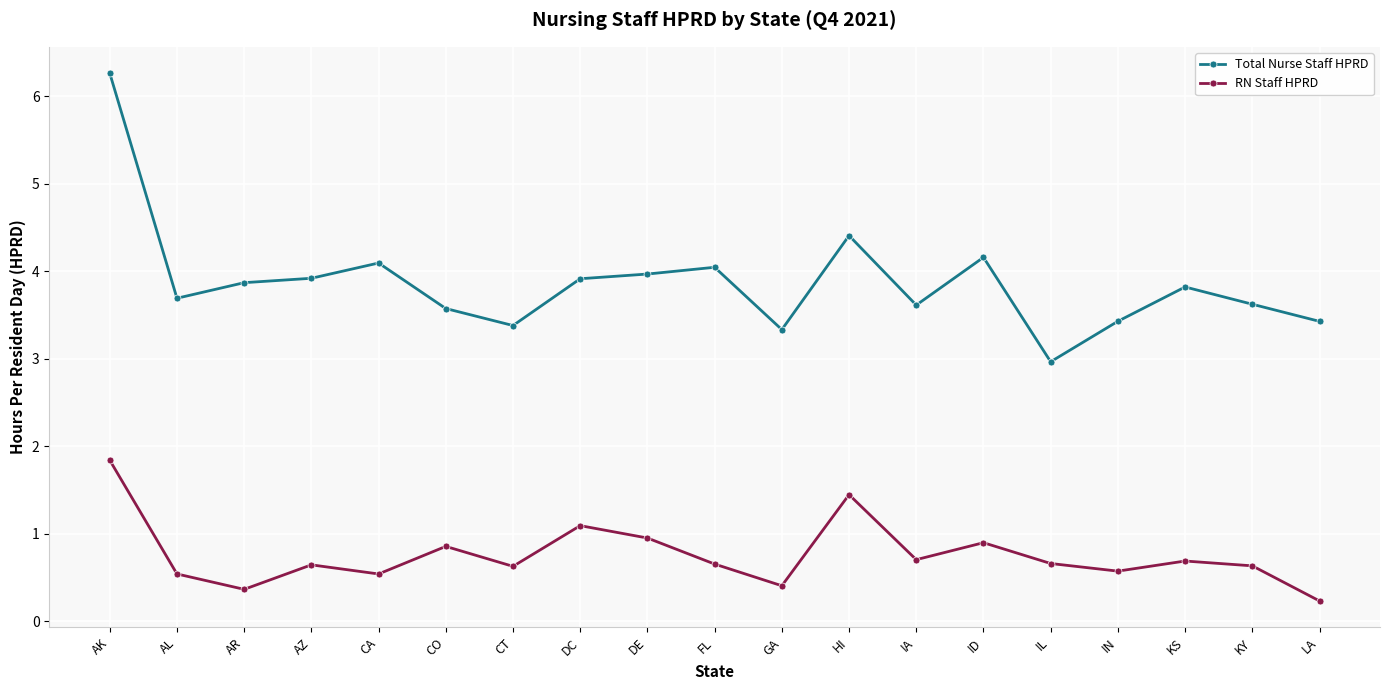

What position from the left is AZ?

4